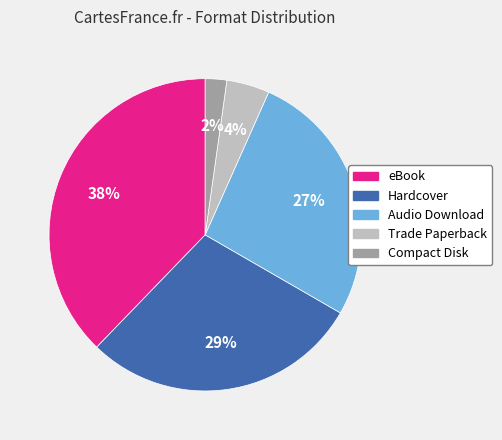

The Trade Paperback slice represents 4% of the pie. True or false?

True